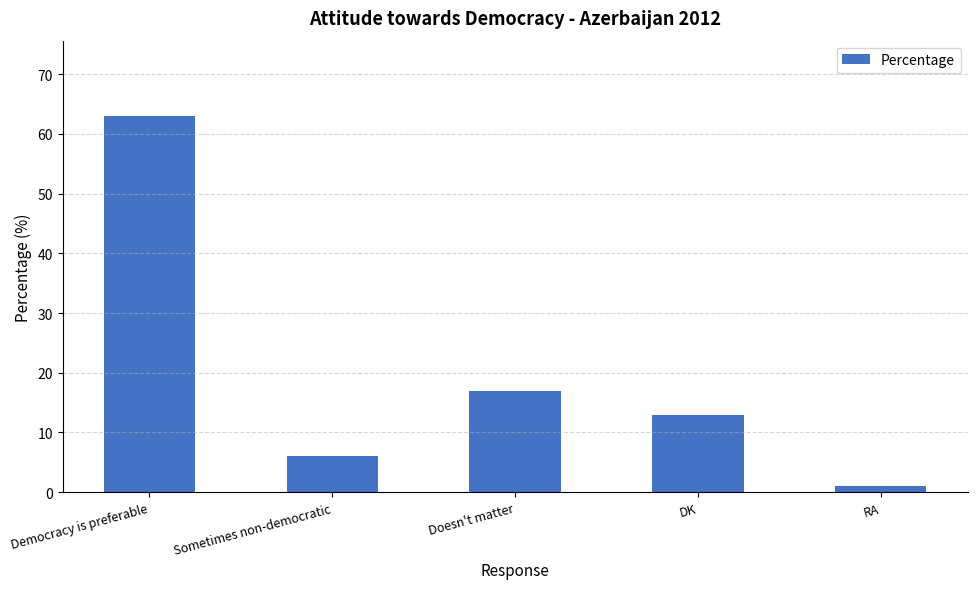

Reading left to right, extract all data points from this chart.

63	6	17	13	1